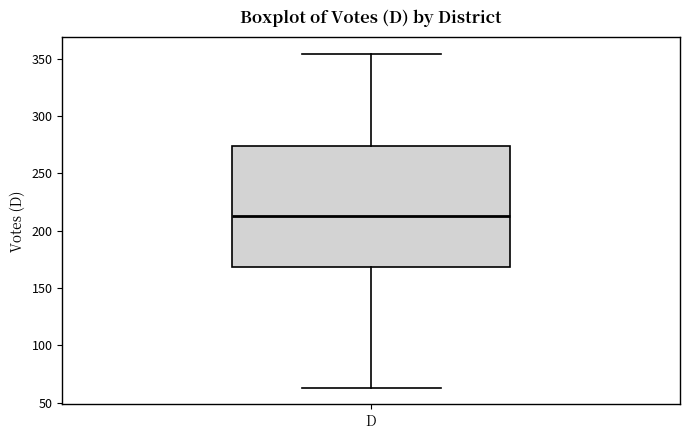

Where does the median line of the box for D sit on the y-axis? The values are not printed on the chart, so give them approximately, as read against the axis.

215